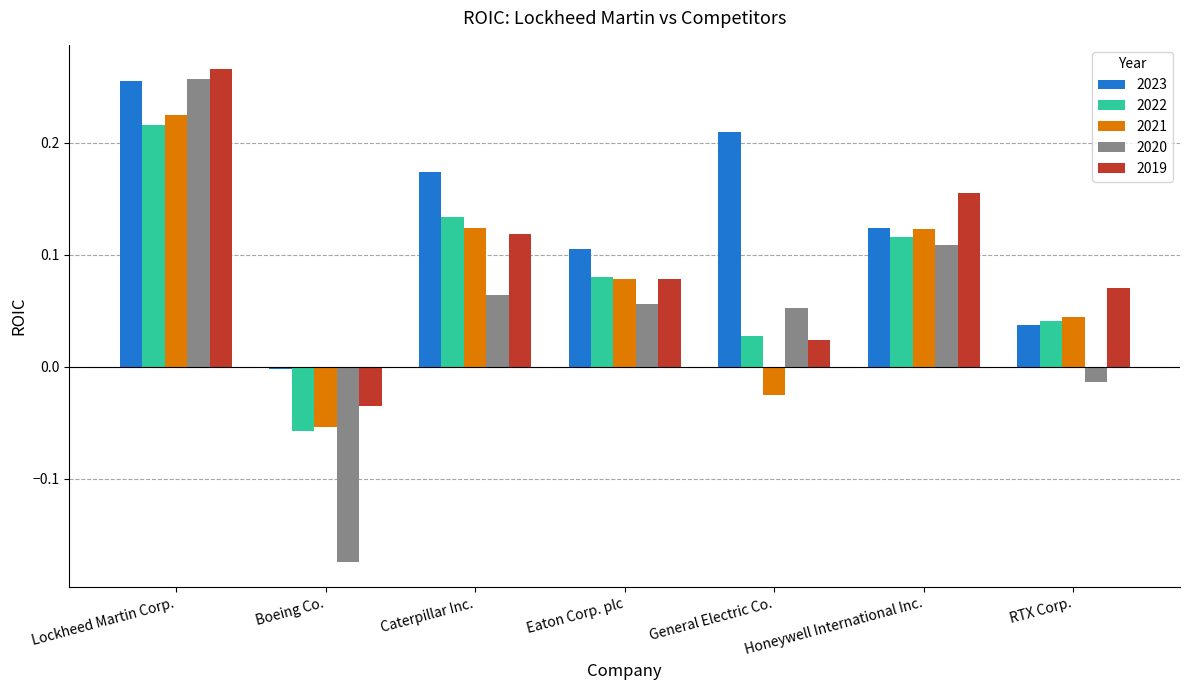

What is the sum of all 2022 values?

0.6